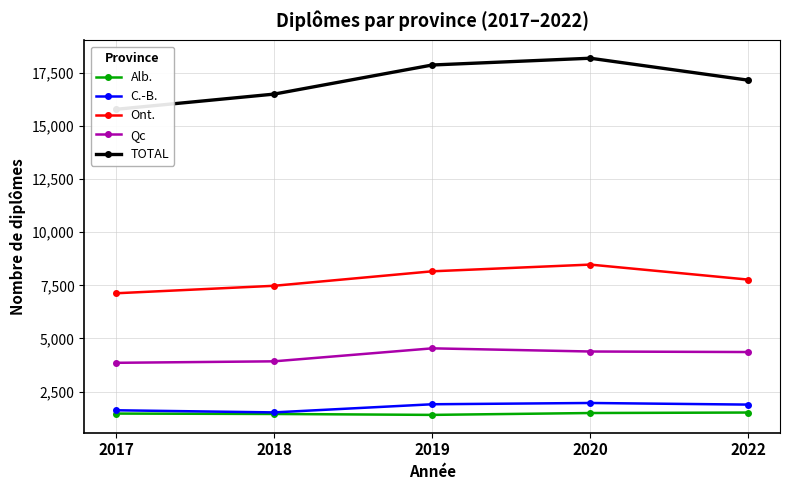

True or false: Qc and C.-B. intersect in this chart.

False